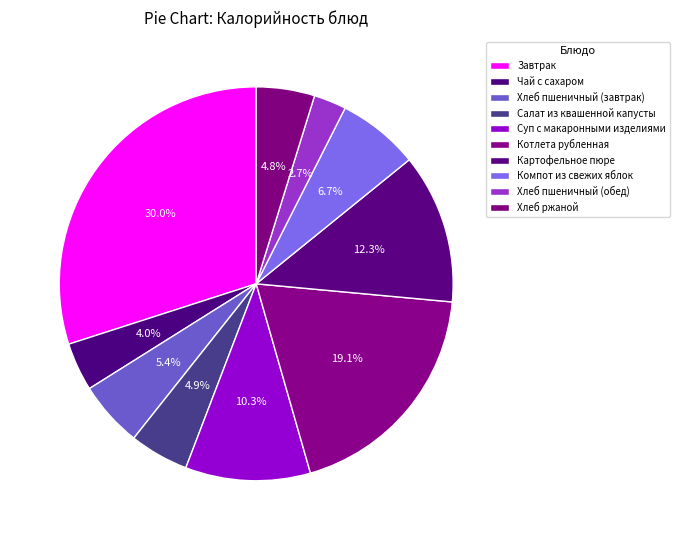

What percentage do Завтрак and Суп с макаронными изделиями together represent?

40.2%